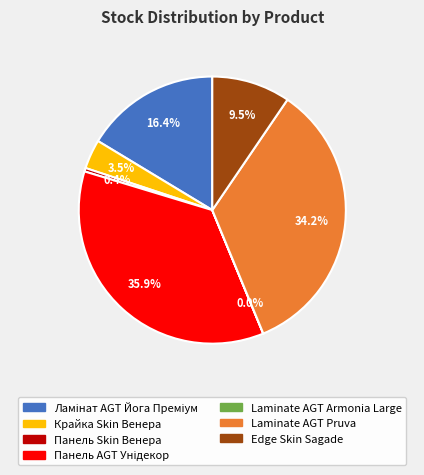

Does any single category account for the majority?

No